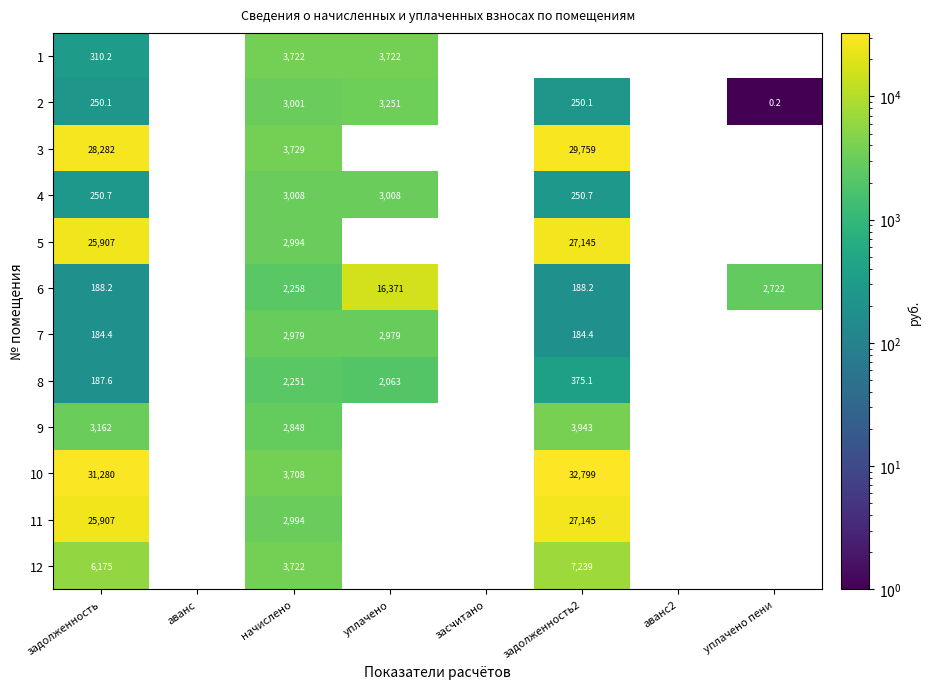

At which category is the sum across all series the highest?

задолженность2